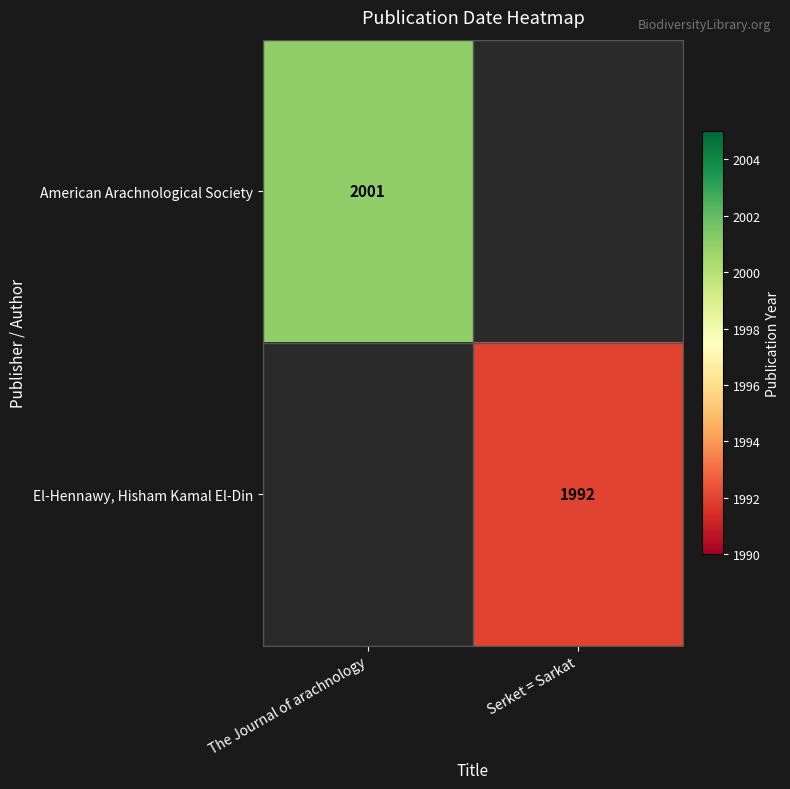

True or false: El-Hennawy, Hisham Kamal El-Din has a value of 1992 at Serket = Sarkat.

True